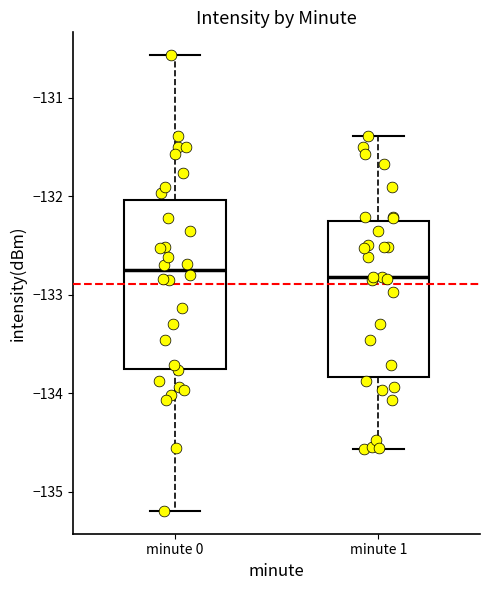

Reading left to right, read every box against the y-axis: the position of its median line, the range the box covers, and the ends of its whiskers. The values are not printed on the chart, so give them approximately, as read against the axis.

minute 0: median -132.8, box -133.8 to -132.0, whiskers -135.2 to -130.6
minute 1: median -132.8, box -133.8 to -132.3, whiskers -134.6 to -131.4